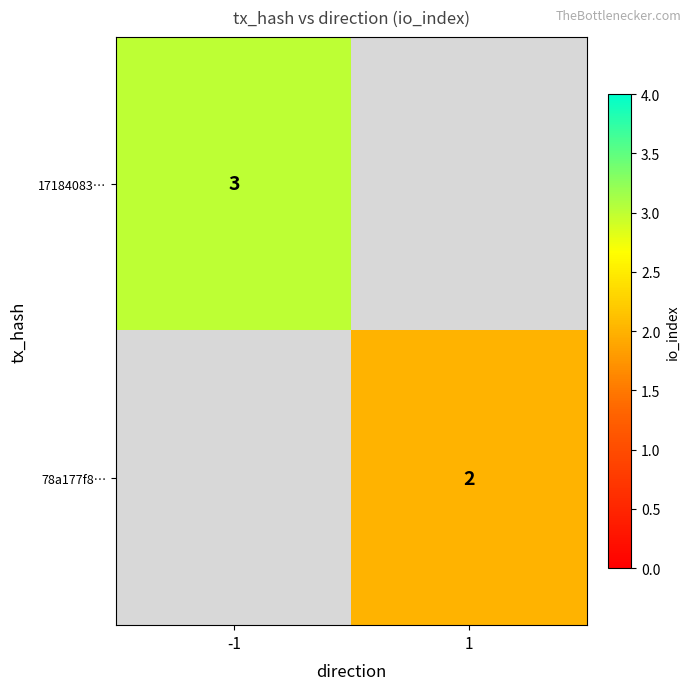

Is it true that 17184083… equals 3 at -1?

True